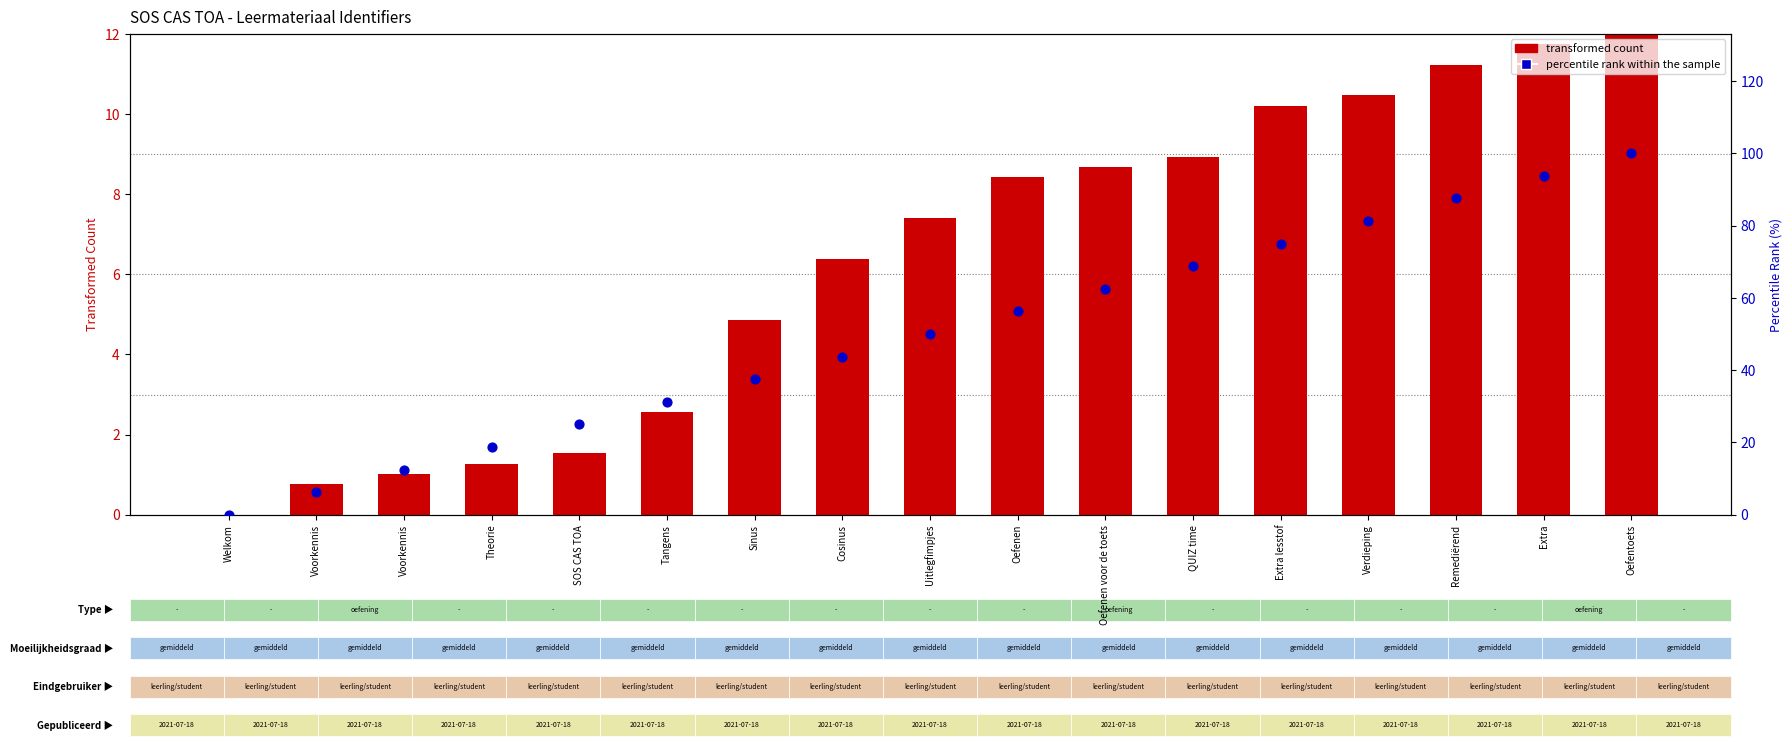

What is the total value across all series at Oefentoets?

112.0